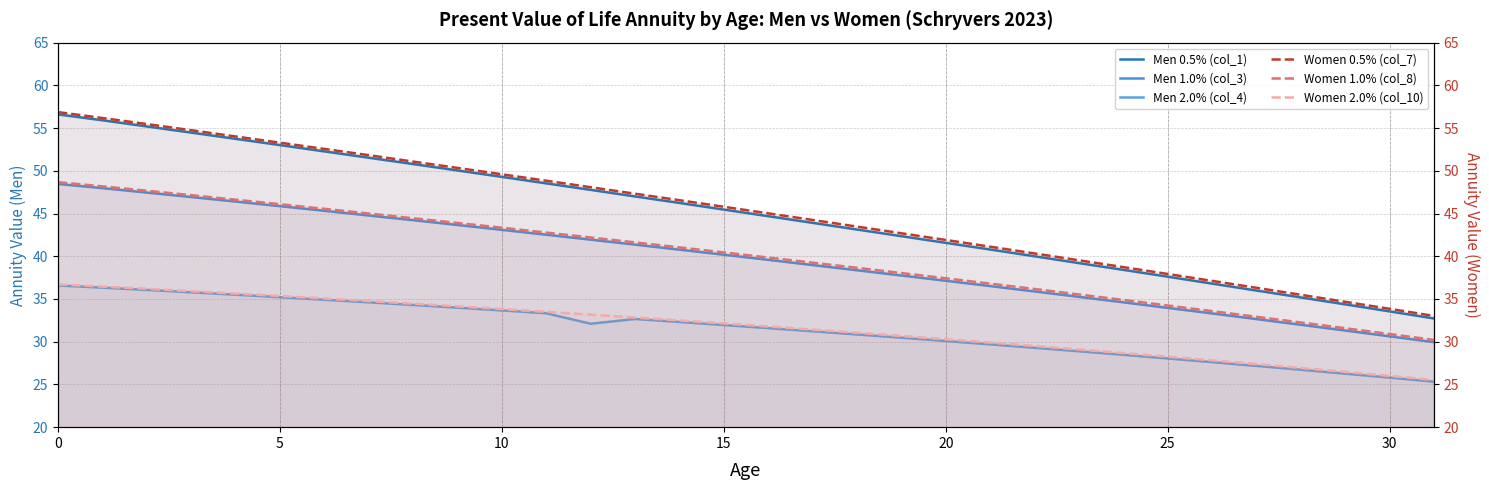

Which category has the lowest value across all series?

31